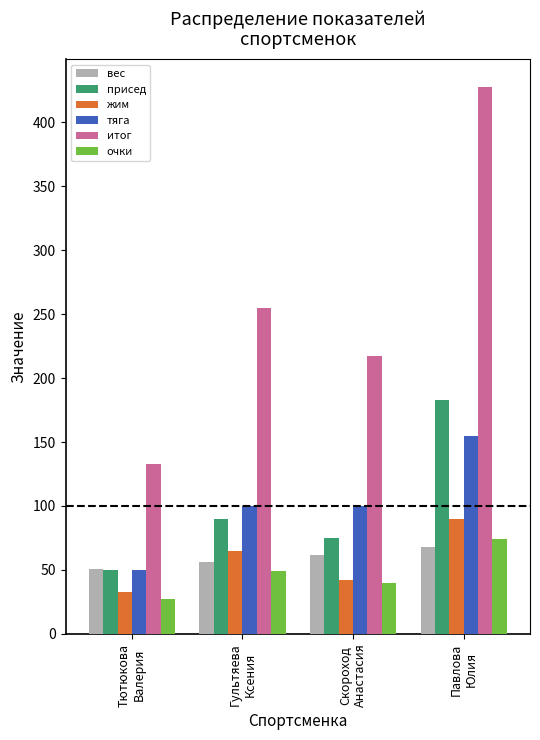

Where does the очки series first go above 49?

Гультяева
Ксения